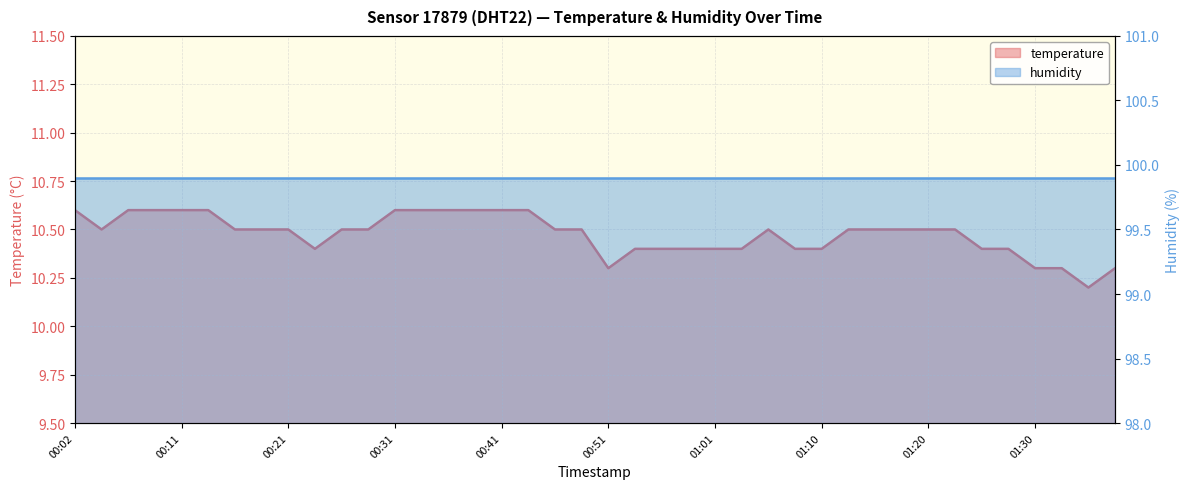

True or false: the data shows 10.5 at 00:19.

True